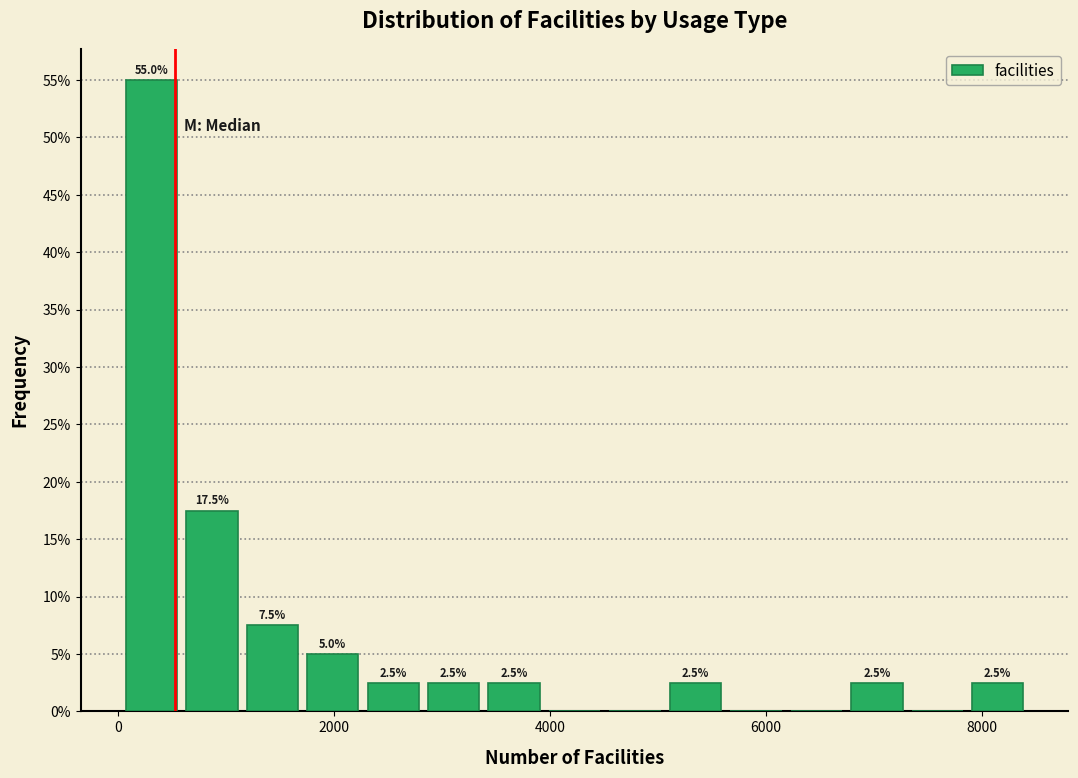

Around what value on the x-axis is the tallest bar? Give the approximate position of its centre, as read against the axis.

400